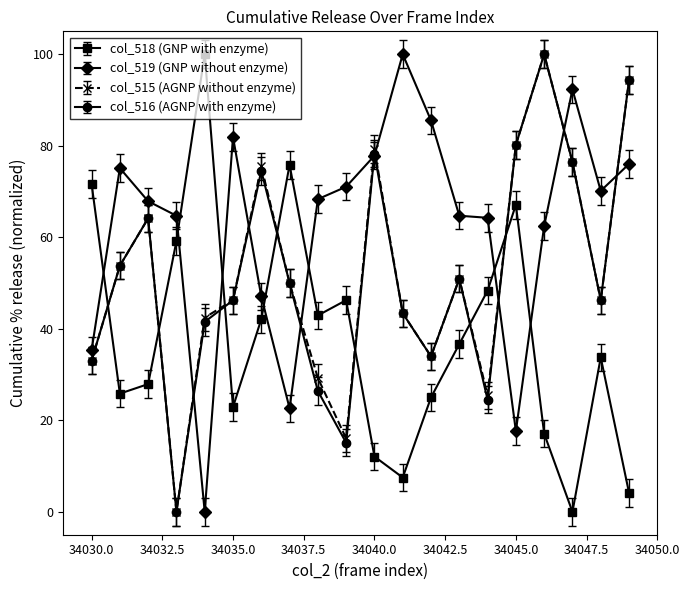

At how many categories does at least one series exceed 56?

20